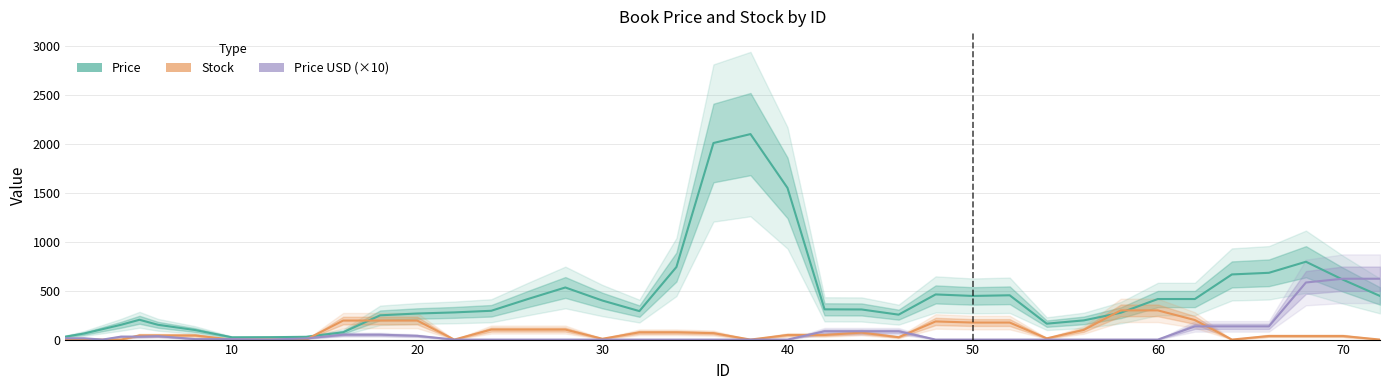

How many values in the Price series are below 294?

19